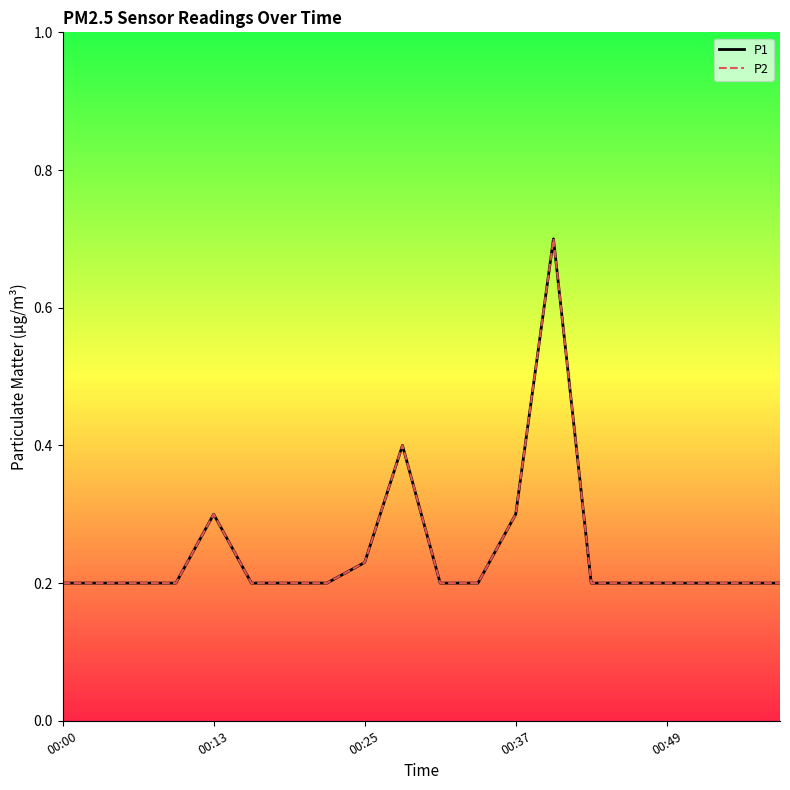

The P1 series shows 0.2 at 10. True or false?

True